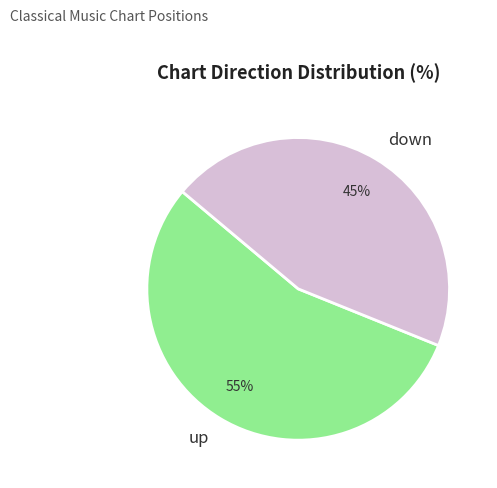

Rank the categories by value from lowest to highest.

down, up